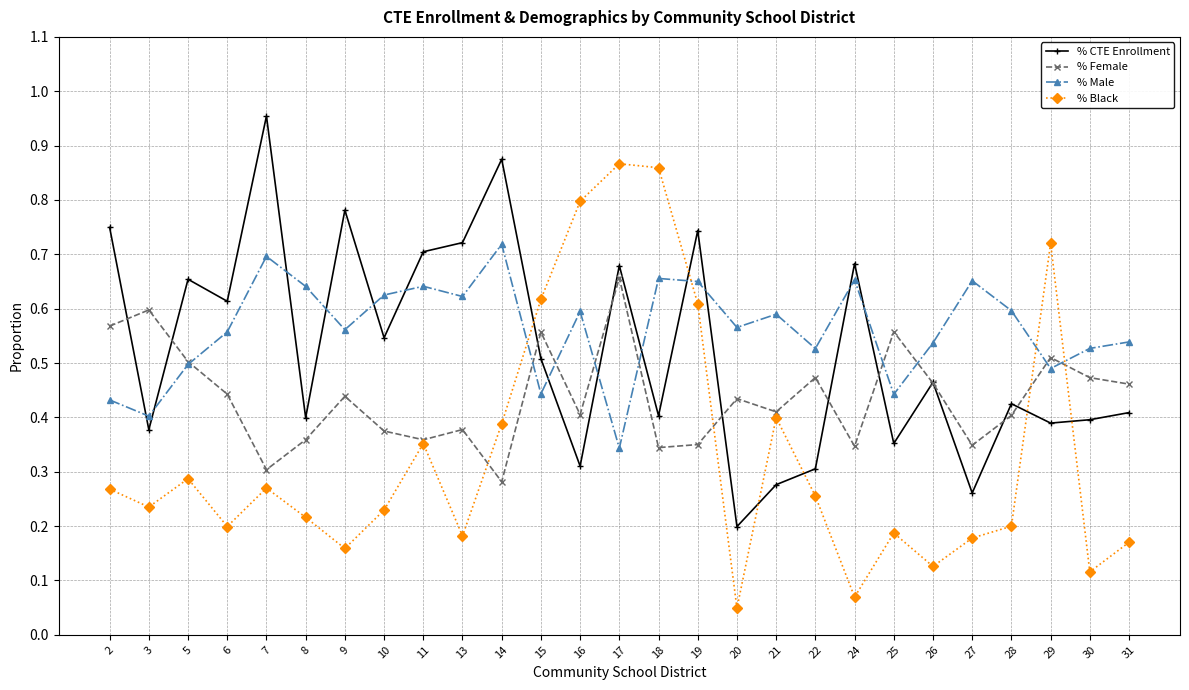

How many lines are shown in the chart?

4